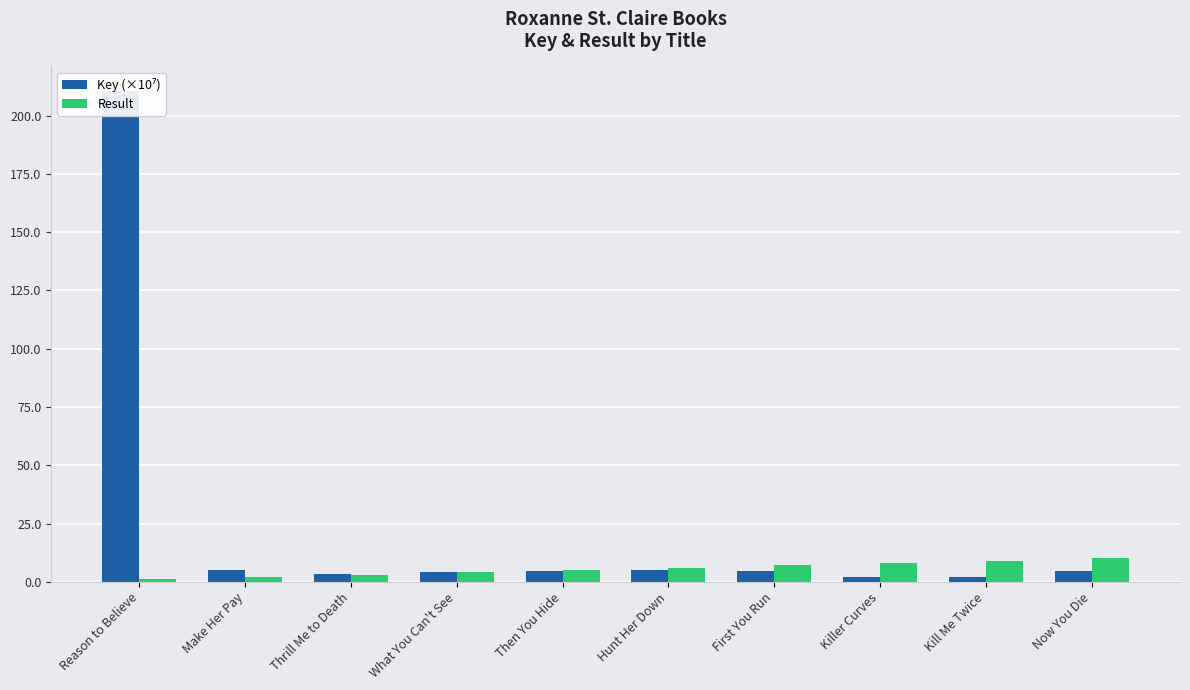

What is the value of the Key (×10⁷) bar at the 3rd from the left?

3.5